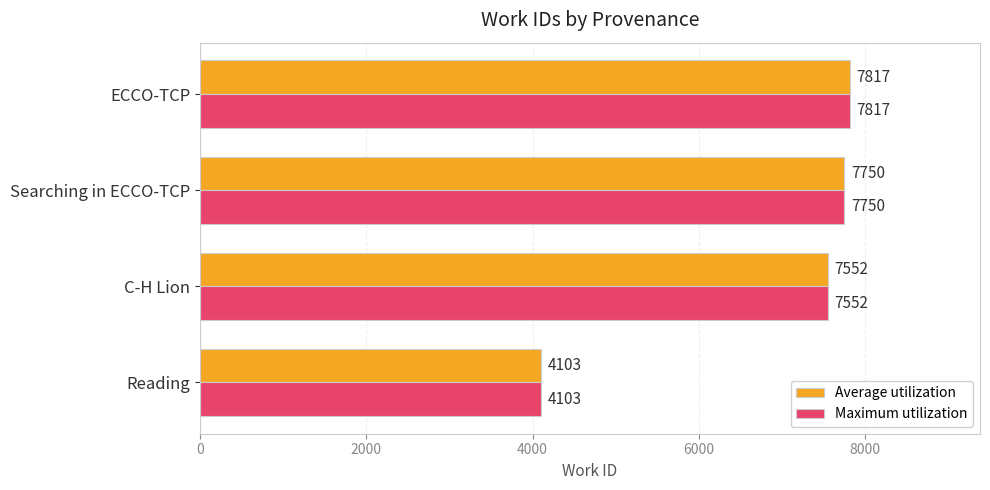

The Average utilization series shows 7817 at ECCO-TCP. True or false?

True